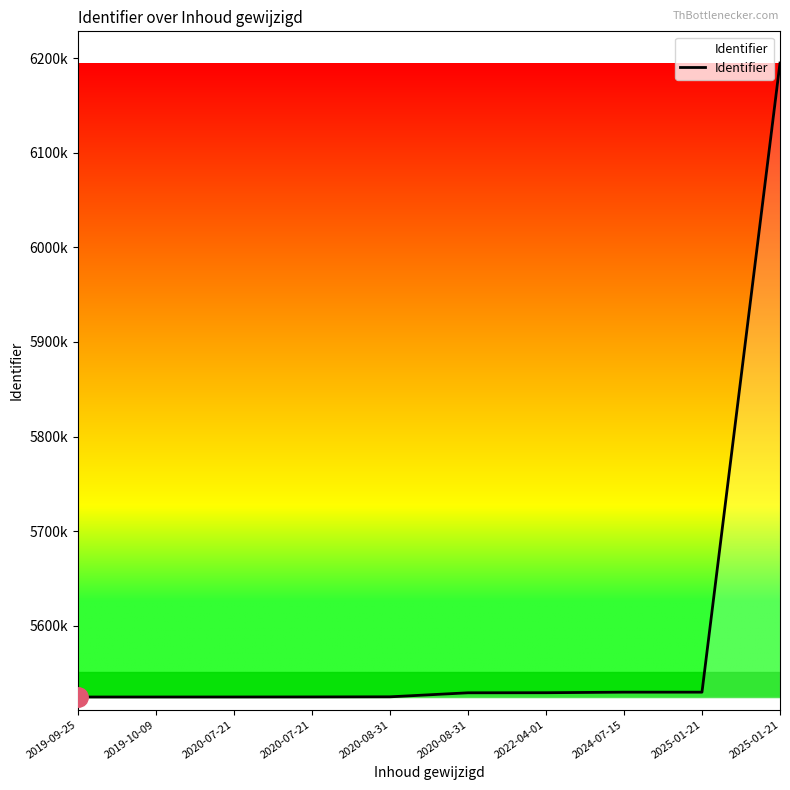

What is the minimum value shown in the chart?

5524519